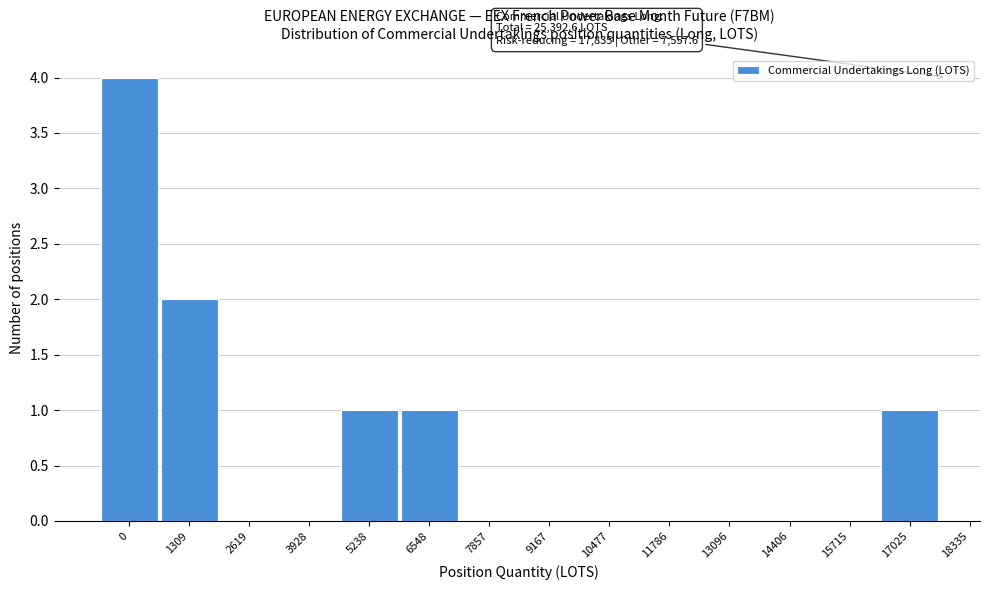

Reading left to right, transcribe all the data shown in this chart.

0=4	1309=2	2619=0	3928=0	5238=1	6548=1	7857=0	9167=0	10477=0	11786=0	13096=0	14406=0	15715=0	17025=1